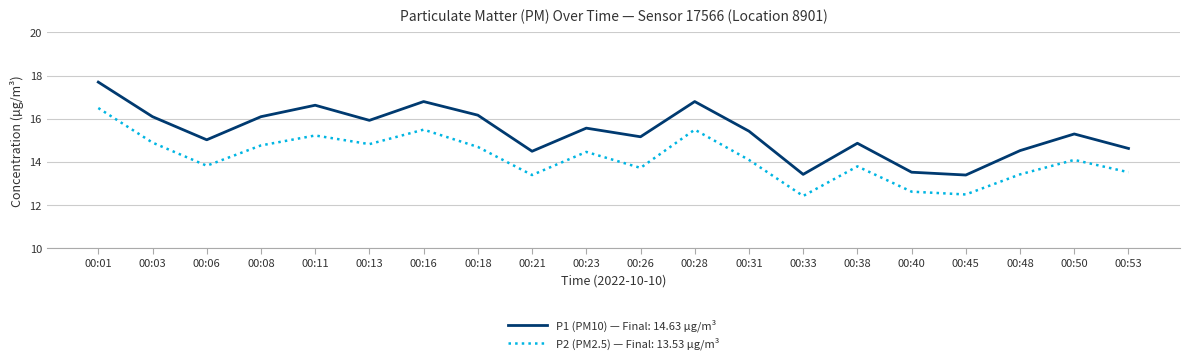

Count the number of categories in the chart.

20